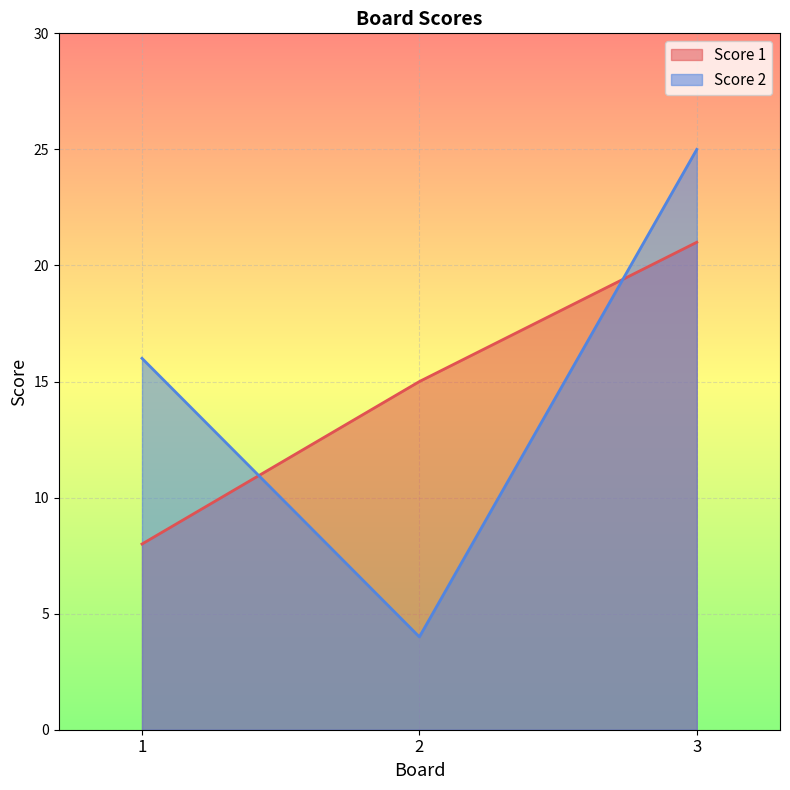

Count the number of categories in the chart.

3